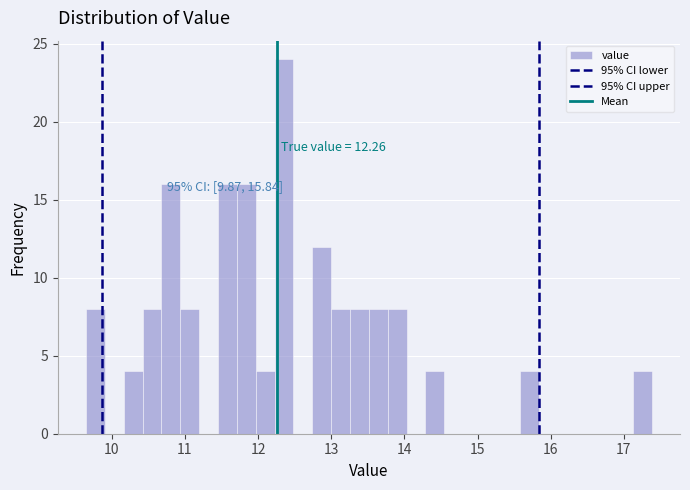

Around what value on the x-axis is the tallest bar? Give the approximate position of its centre, as read against the axis.

12.4